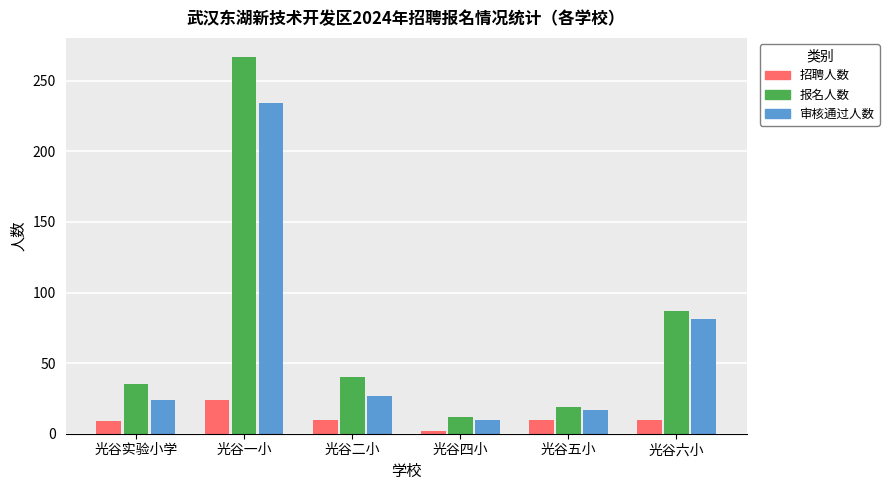

What is the sum of the 审核通过人数 values at 光谷一小 and 光谷四小?

244